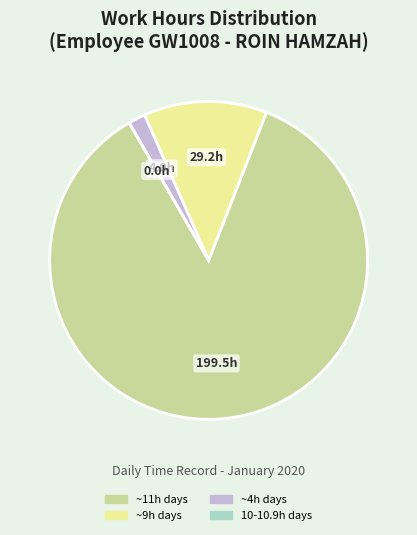

Combined, do ~4h days and ~11h days account for over 50%?

Yes